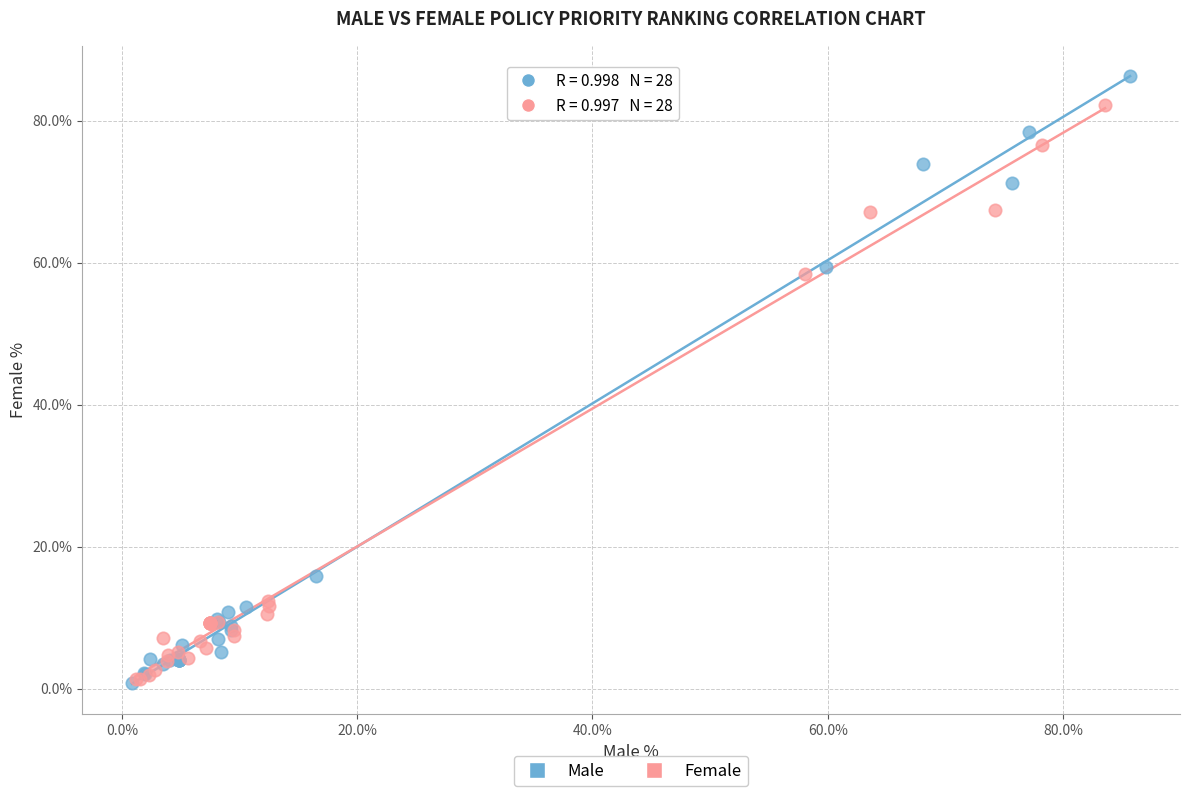

Which series has the largest Y range (max minus min)?

Male